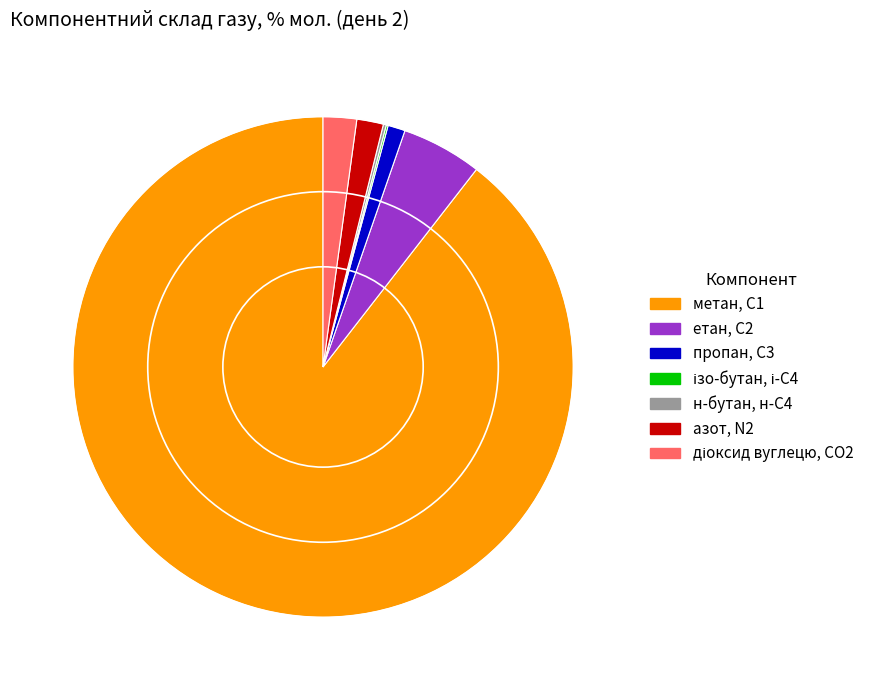

Is it true that метан, С1 is 99% of the pie?

False